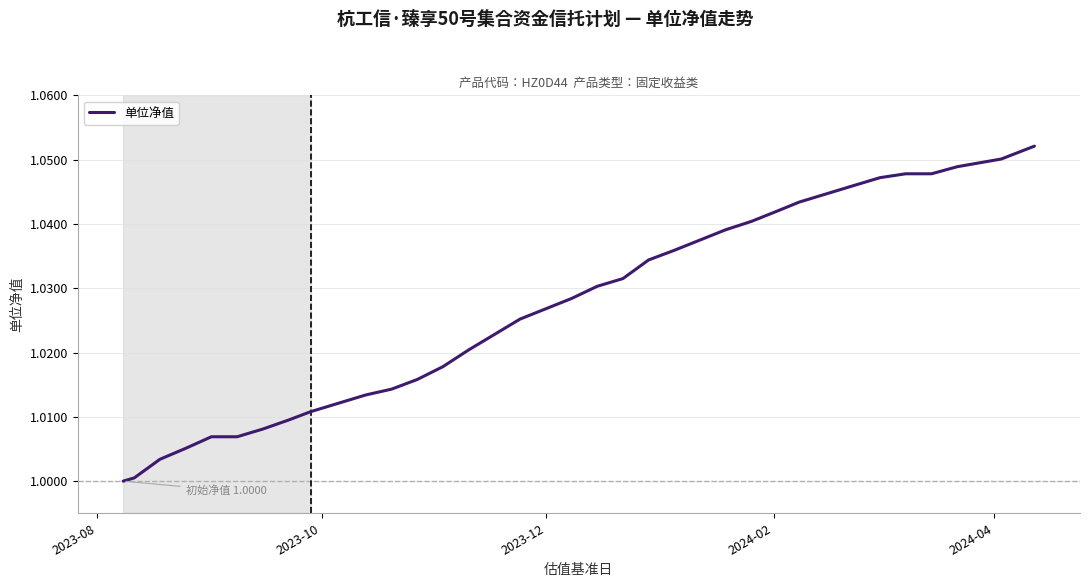

How many distinct data groups are displayed?

1